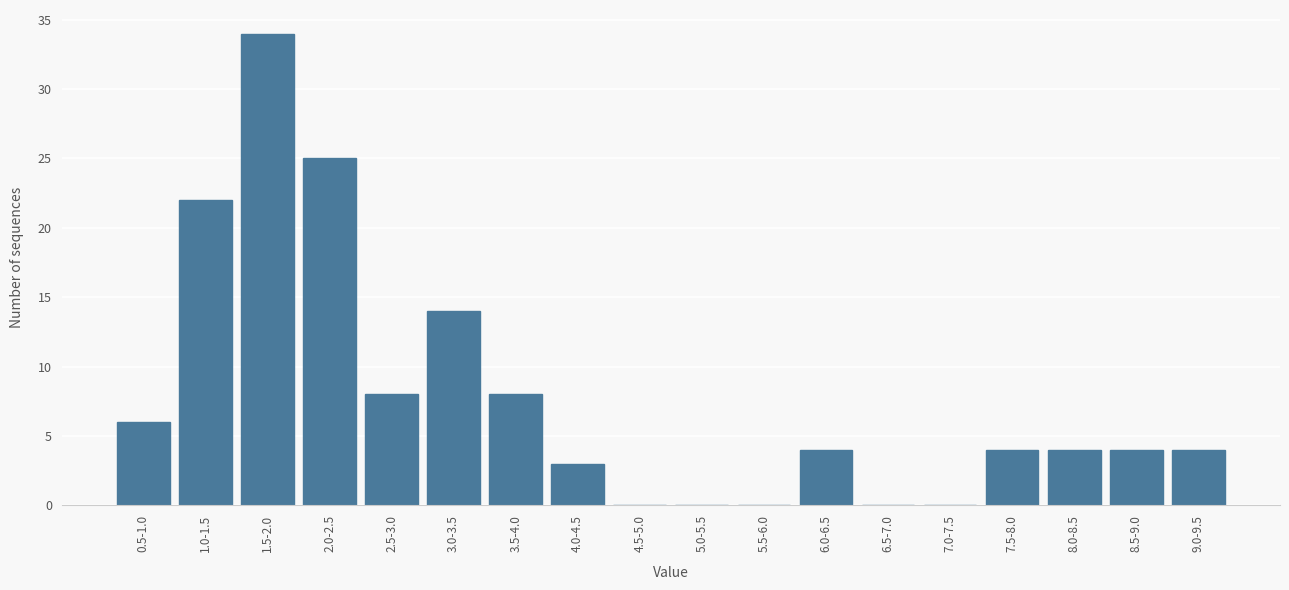

Reading left to right, what are all the values shown in this chart?

0.5-1.0=6	1.0-1.5=22	1.5-2.0=34	2.0-2.5=25	2.5-3.0=8	3.0-3.5=14	3.5-4.0=8	4.0-4.5=3	4.5-5.0=0	5.0-5.5=0	5.5-6.0=0	6.0-6.5=4	6.5-7.0=0	7.0-7.5=0	7.5-8.0=4	8.0-8.5=4	8.5-9.0=4	9.0-9.5=4